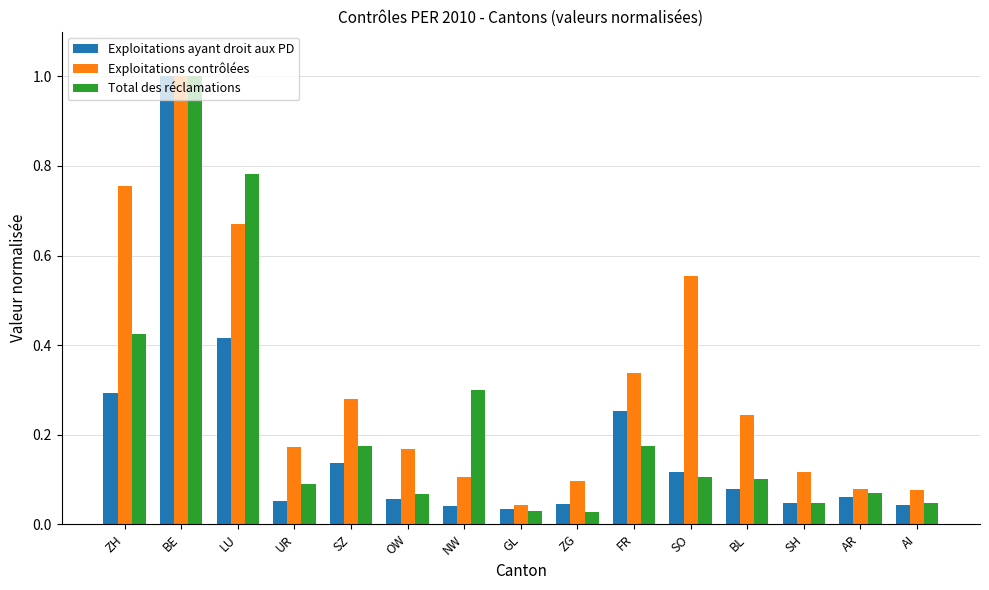

The value of Total des réclamations at AR is 0.1. True or false?

True